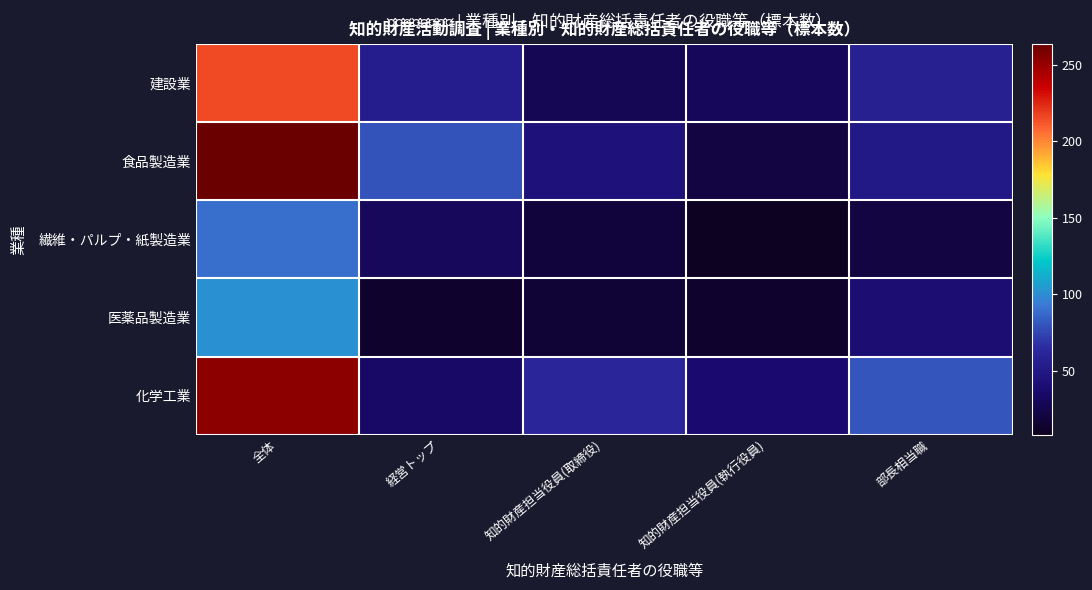

Reading left to right, extract all data points from this chart.

建設業: 全体=215	経営トップ=54	知的財産担当役員(取締役)=27	知的財産担当役員(執行役員)=29	部長相当職=56
食品製造業: 全体=264	経営トップ=79	知的財産担当役員(取締役)=43	知的財産担当役員(執行役員)=20	部長相当職=50
繊維・パルプ・紙製造業: 全体=89	経営トップ=30	知的財産担当役員(取締役)=18	知的財産担当役員(執行役員)=8	部長相当職=20
医薬品製造業: 全体=101	経営トップ=13	知的財産担当役員(取締役)=16	知的財産担当役員(執行役員)=13	部長相当職=39
化学工業: 全体=253	経営トップ=34	知的財産担当役員(取締役)=61	知的財産担当役員(執行役員)=37	部長相当職=80